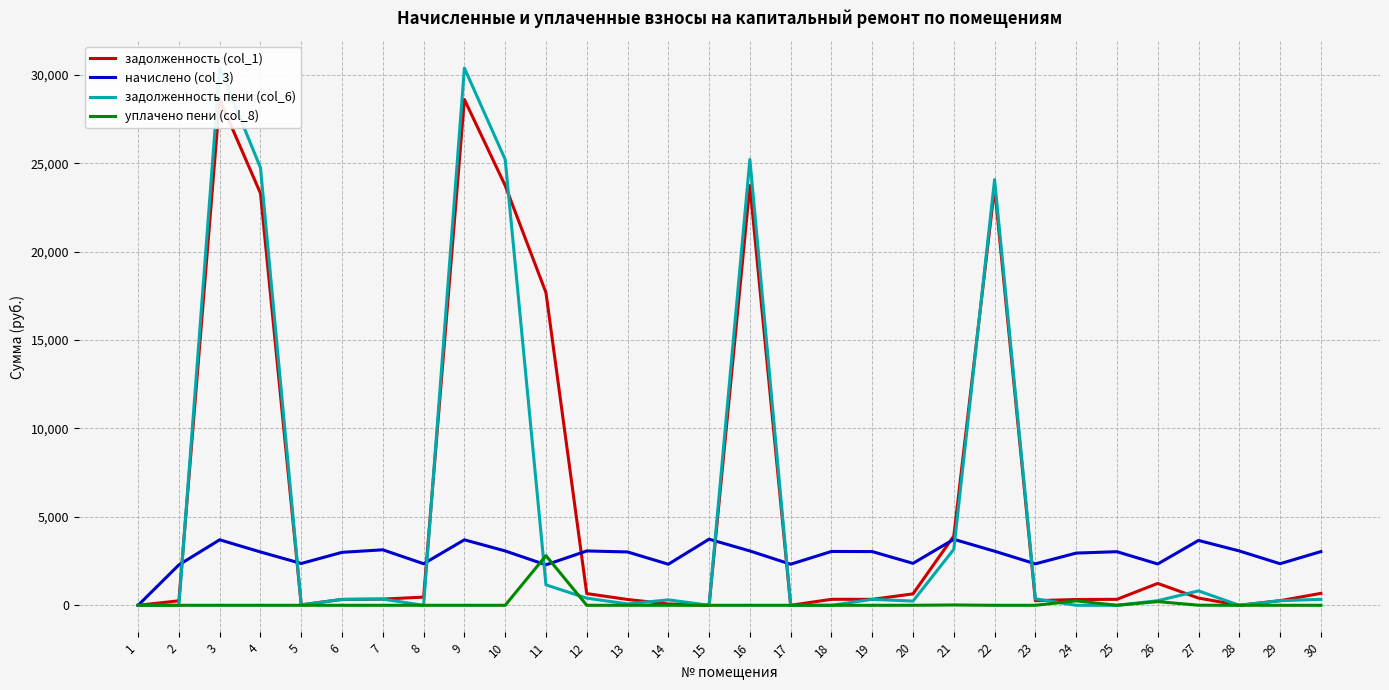

At which label is задолженность пени (col_6) closest to 15194?

22